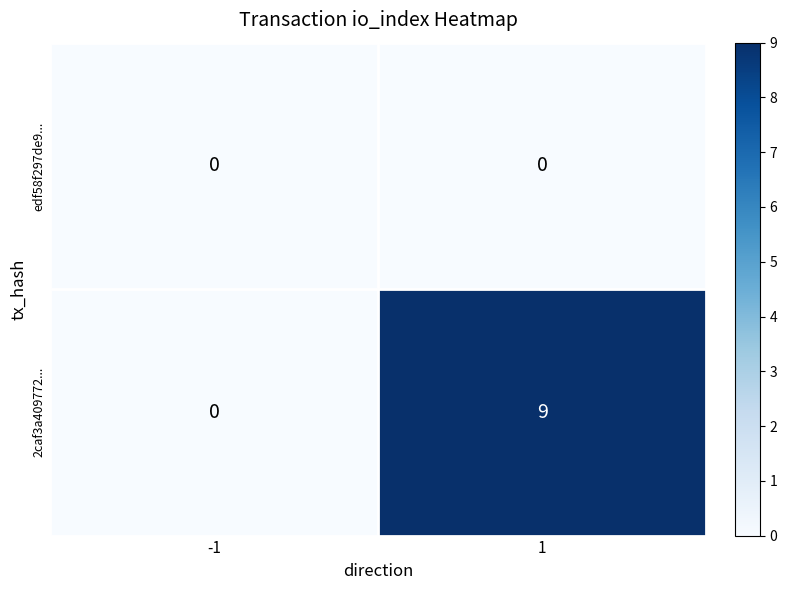

What is the maximum value shown in the chart?

9